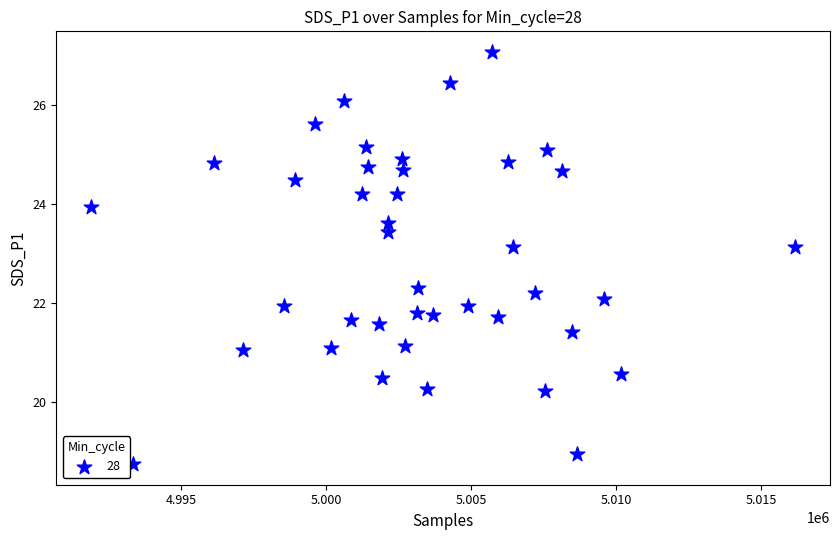

What is the range of Y values (max minus min)?

8.3